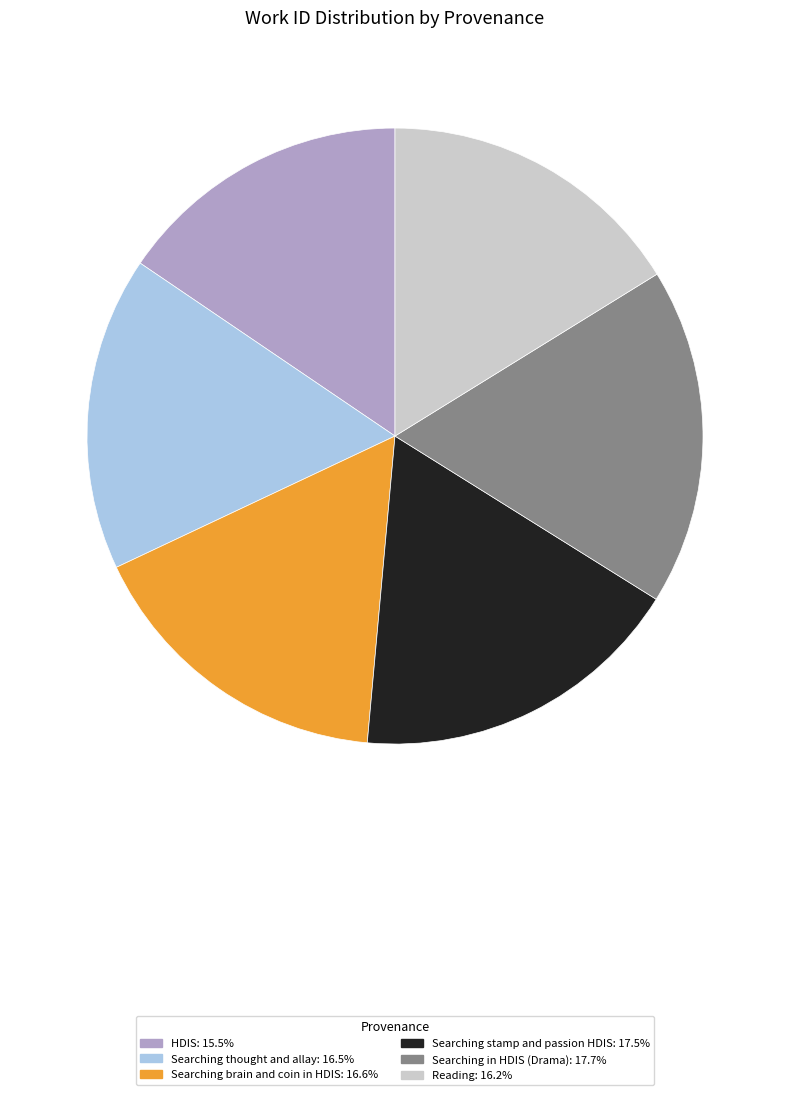

Approximately how many times larger is the value at Searching in HDIS (Drama): 17.7% compared to HDIS: 15.5%?

1.1